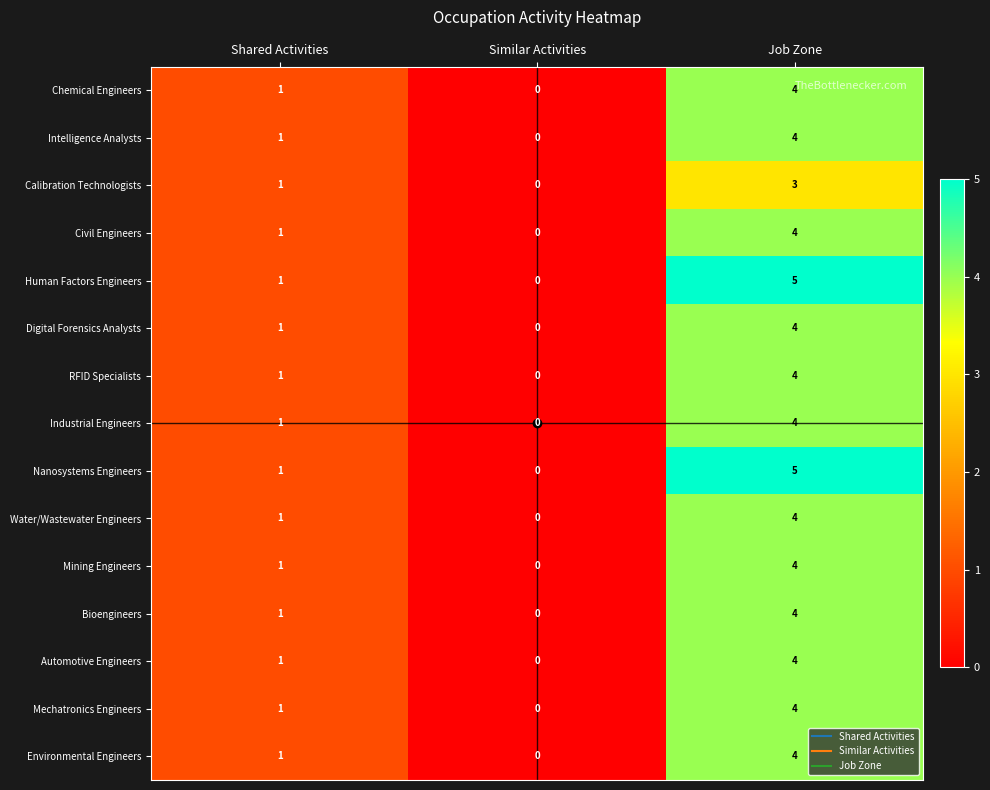

Which category has the lowest value across all series?

Similar Activities